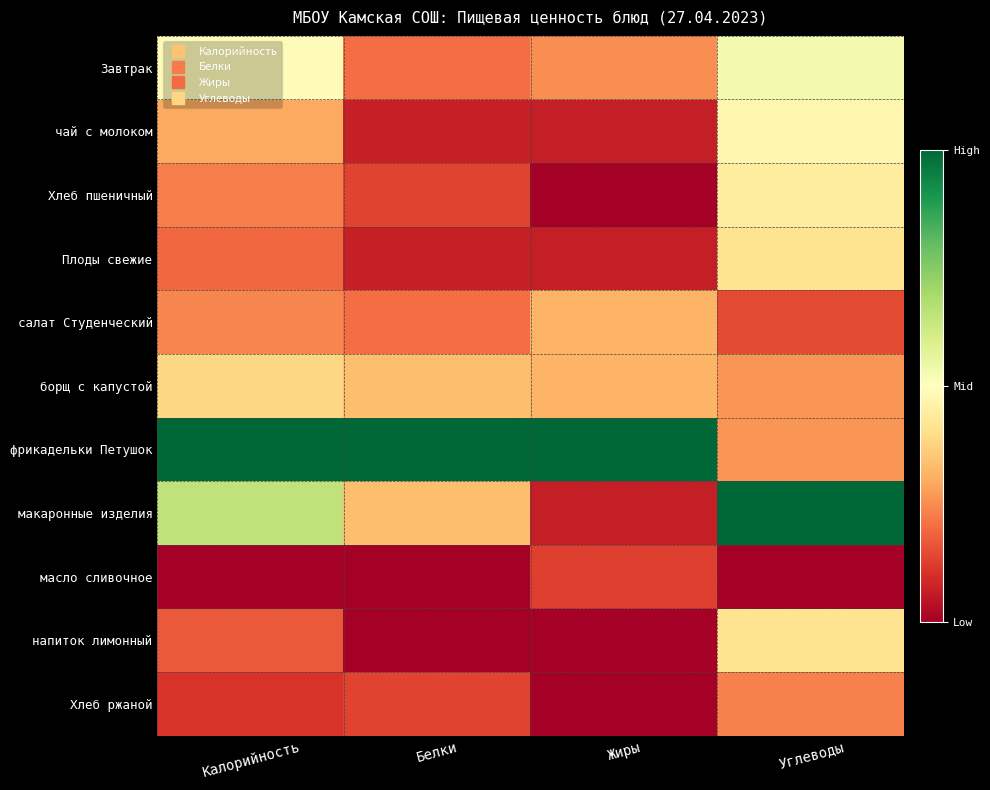

Which has a higher value, Жиры or Углеводы?

Углеводы